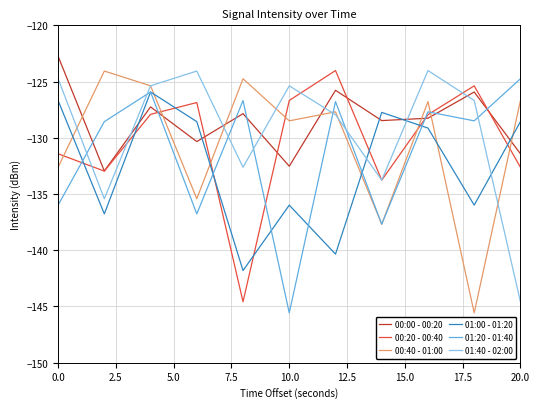

After their last crossing, which series has the higher values: 01:00 - 01:20 or 01:40 - 02:00?

01:00 - 01:20